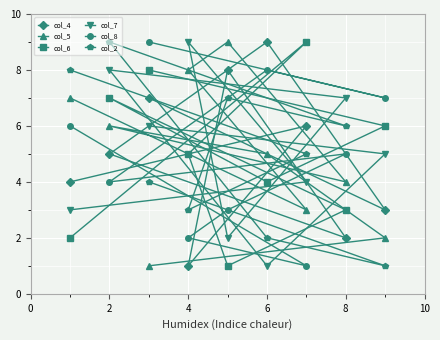

Is it true that col_2 equals 5 at 7?

True